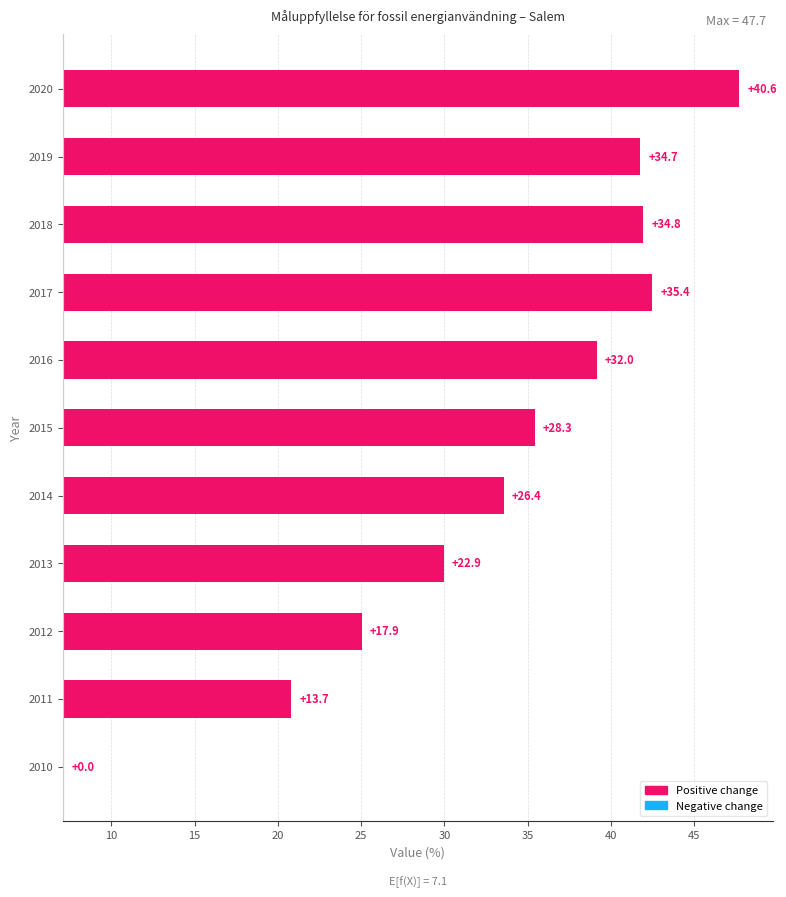

Reading left to right, transcribe all the data shown in this chart.

0.0	13.7	17.9	22.9	26.4	28.3	32.0	35.4	34.8	34.7	40.6